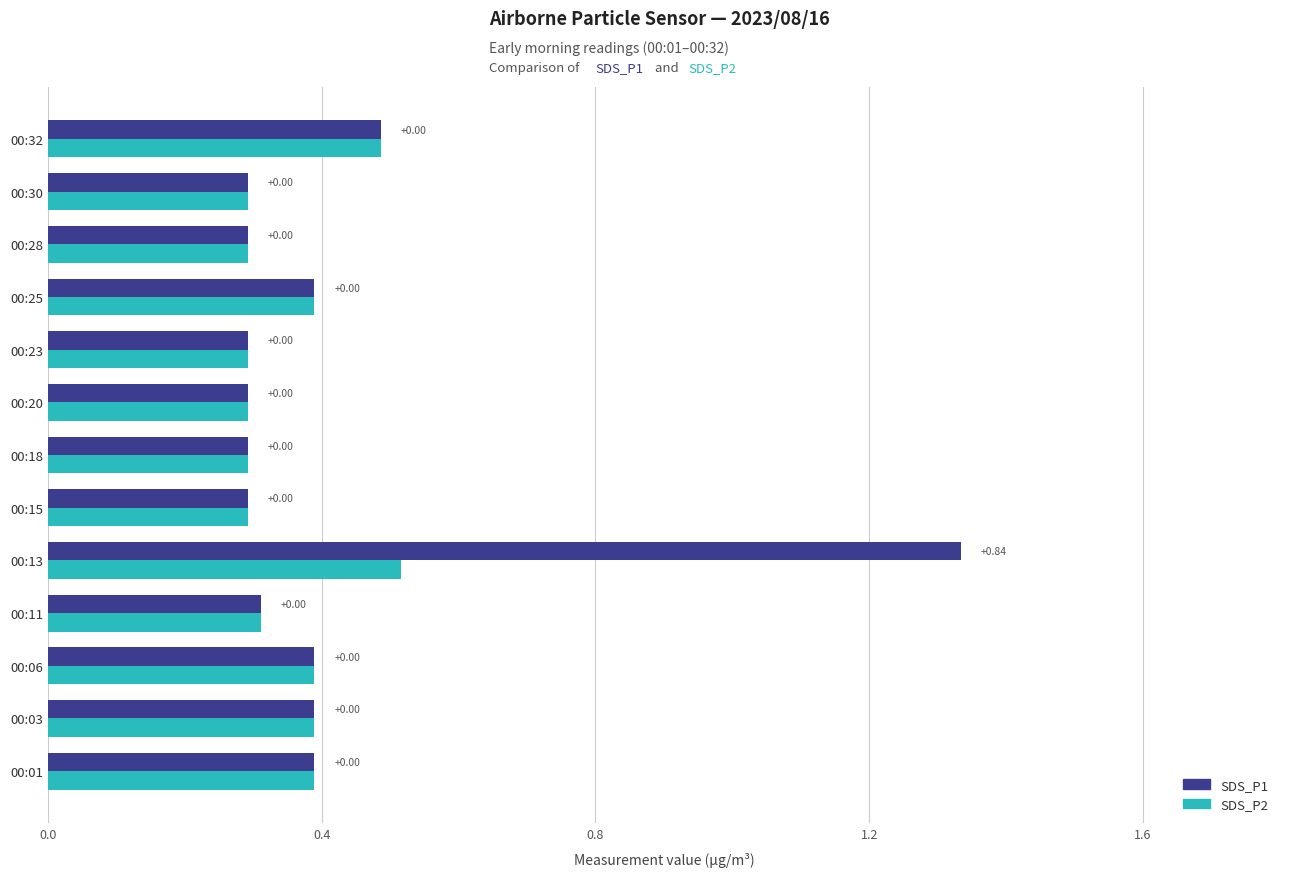

What are all the series names shown in the legend?

SDS_P1, SDS_P2